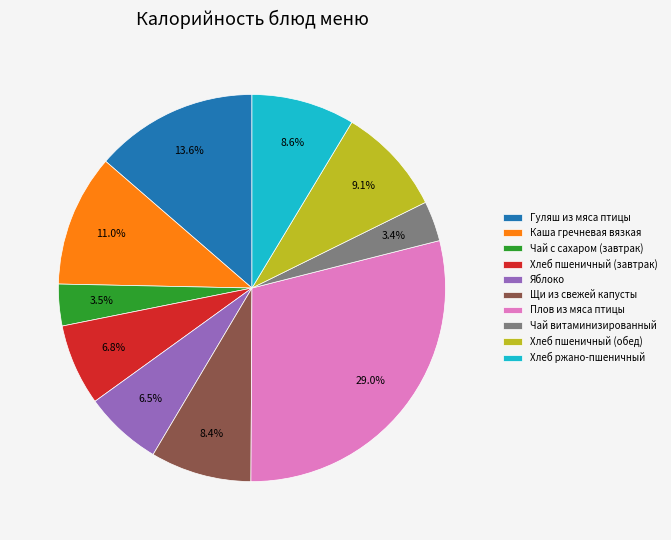

To the nearest percent, what portion does Каша гречневая вязкая represent?

11%